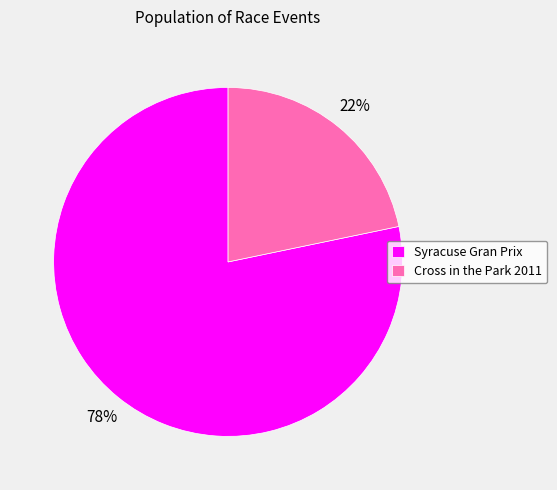

Do Cross in the Park 2011 and Syracuse Gran Prix together represent more than half of the pie?

Yes